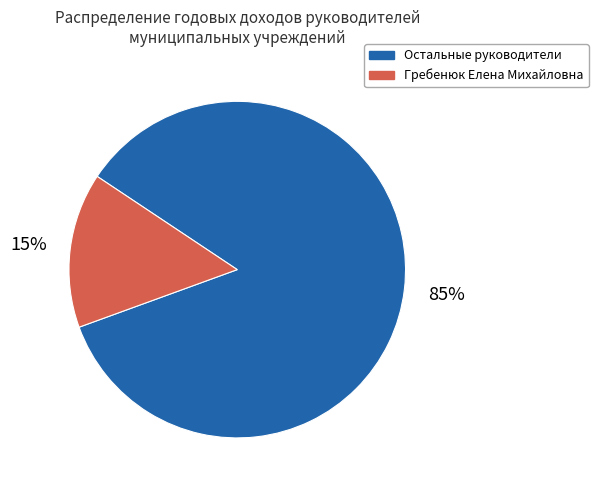

Does Гребенюк Елена Михайловна account for over 50% of the chart?

No